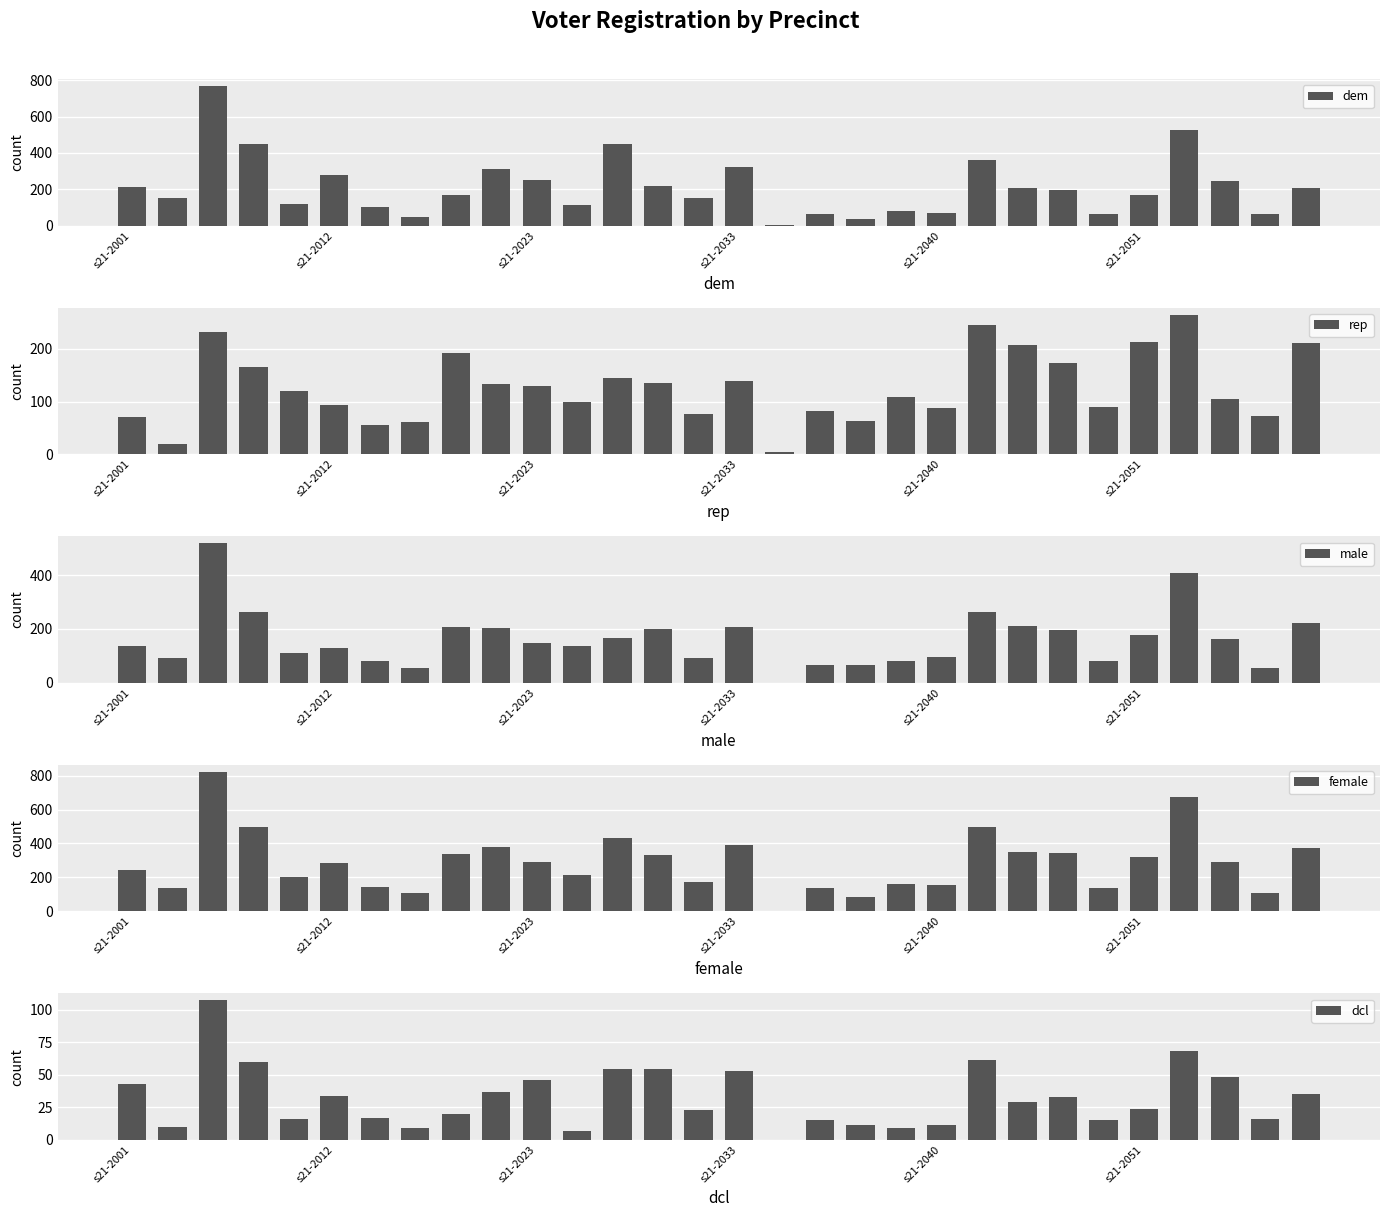

What is the sum of all dem values?

6427